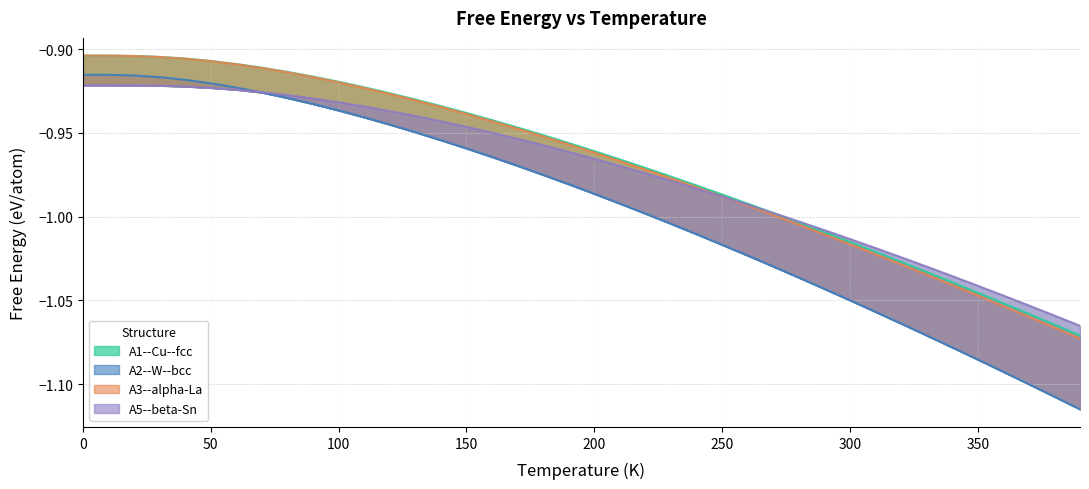

Which series has the largest total across all categories?

A1--Cu--fcc